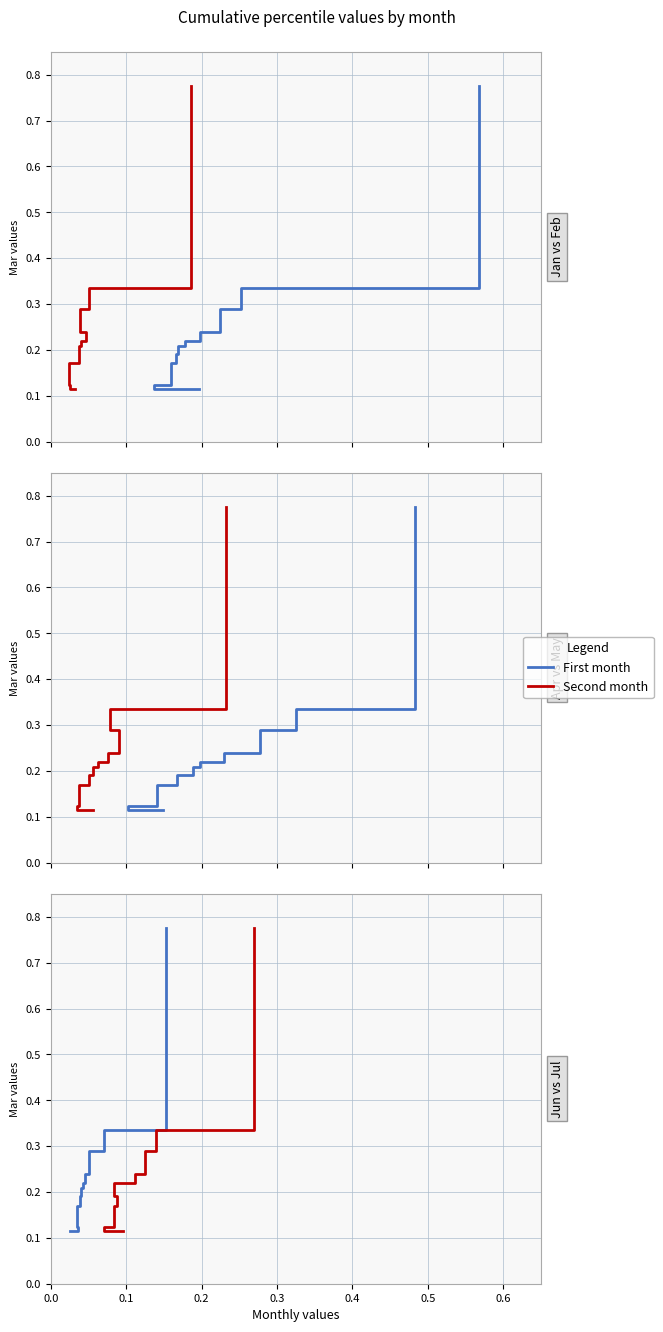

True or false: Apr and Feb cross at least once.

False